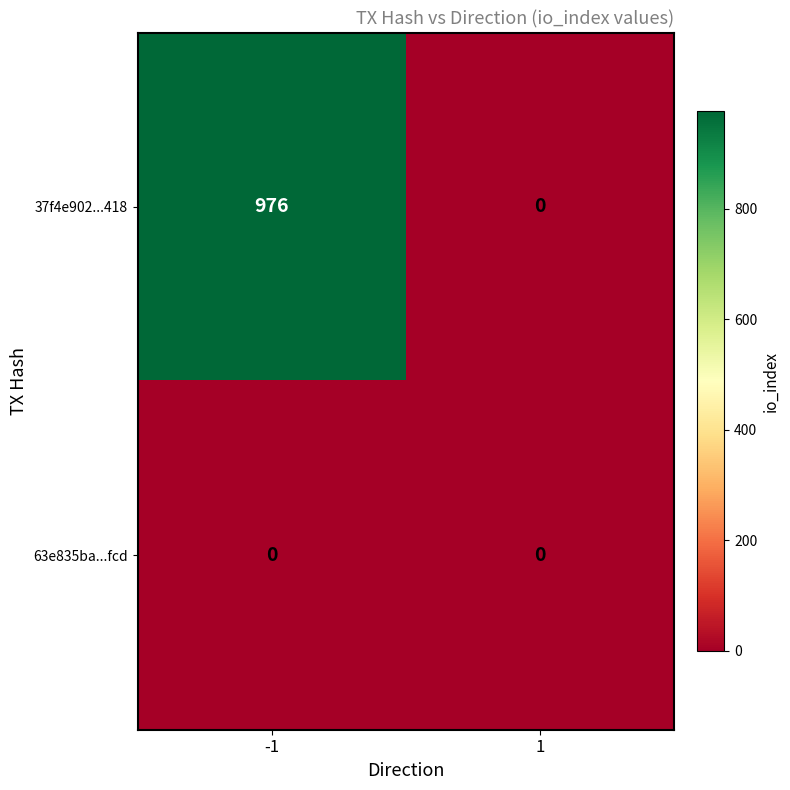

Reading left to right, what are all the values shown in this chart?

37f4e902...418: 976	0
63e835ba...fcd: 0	0